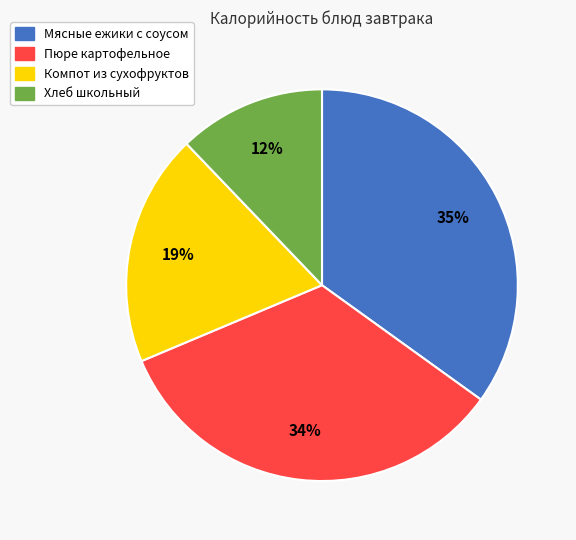

To the nearest percent, what percentage of the pie is Пюре картофельное?

34%